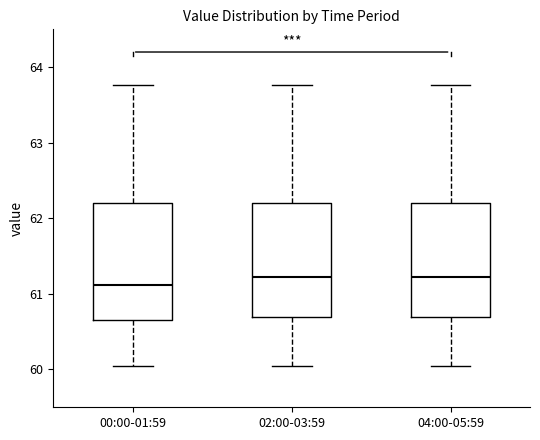

Reading left to right, read every box against the y-axis: the position of its median line, the range the box covers, and the ends of its whiskers. The values are not printed on the chart, so give them approximately, as read against the axis.

00:00-01:59: median 61.1, box 60.7 to 62.2, whiskers 60.0 to 63.8
02:00-03:59: median 61.2, box 60.7 to 62.2, whiskers 60.0 to 63.8
04:00-05:59: median 61.2, box 60.7 to 62.2, whiskers 60.0 to 63.8